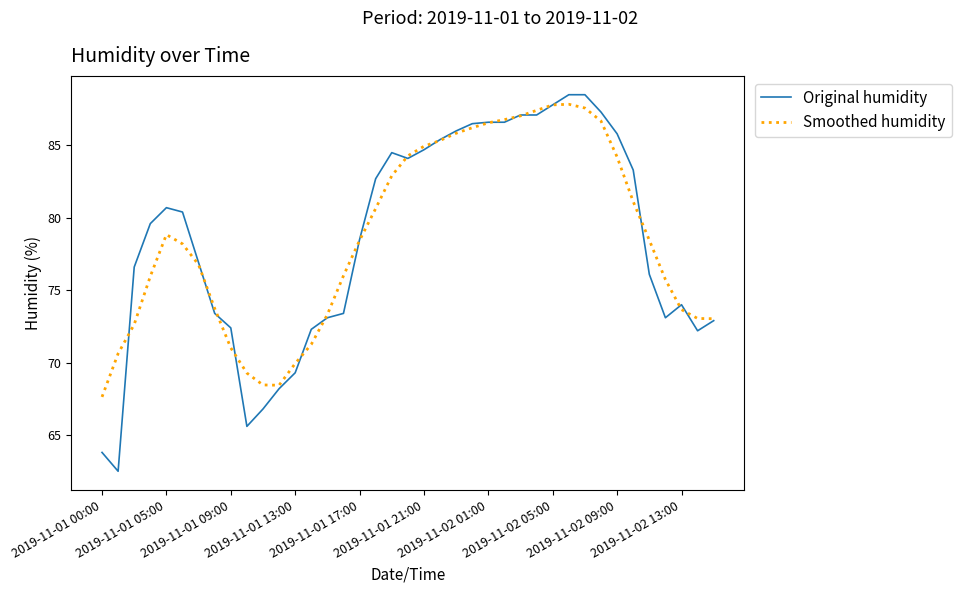

Which series has the largest range (max minus min)?

Original humidity